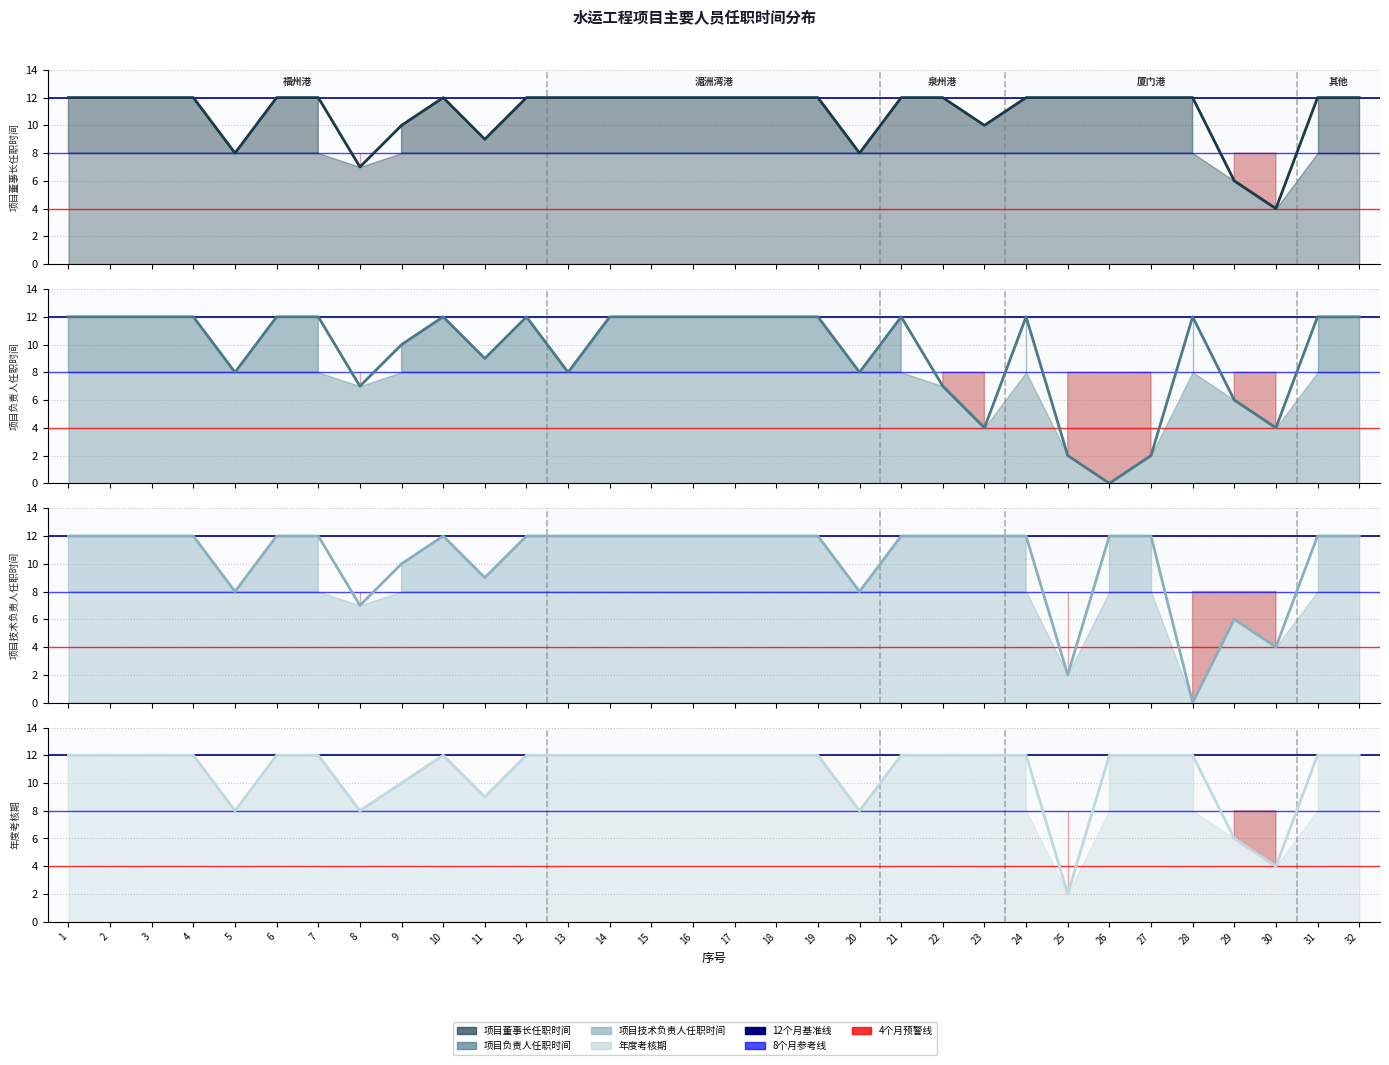

How many interior local peaks does the 项目技术负责人任职时间(col_16) series have?

2